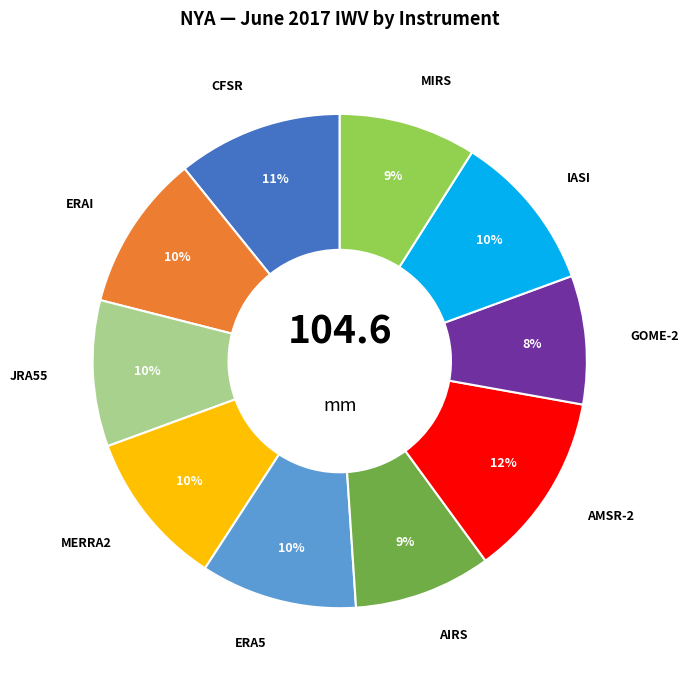

Is it true that ERA5 is 10% of the pie?

True